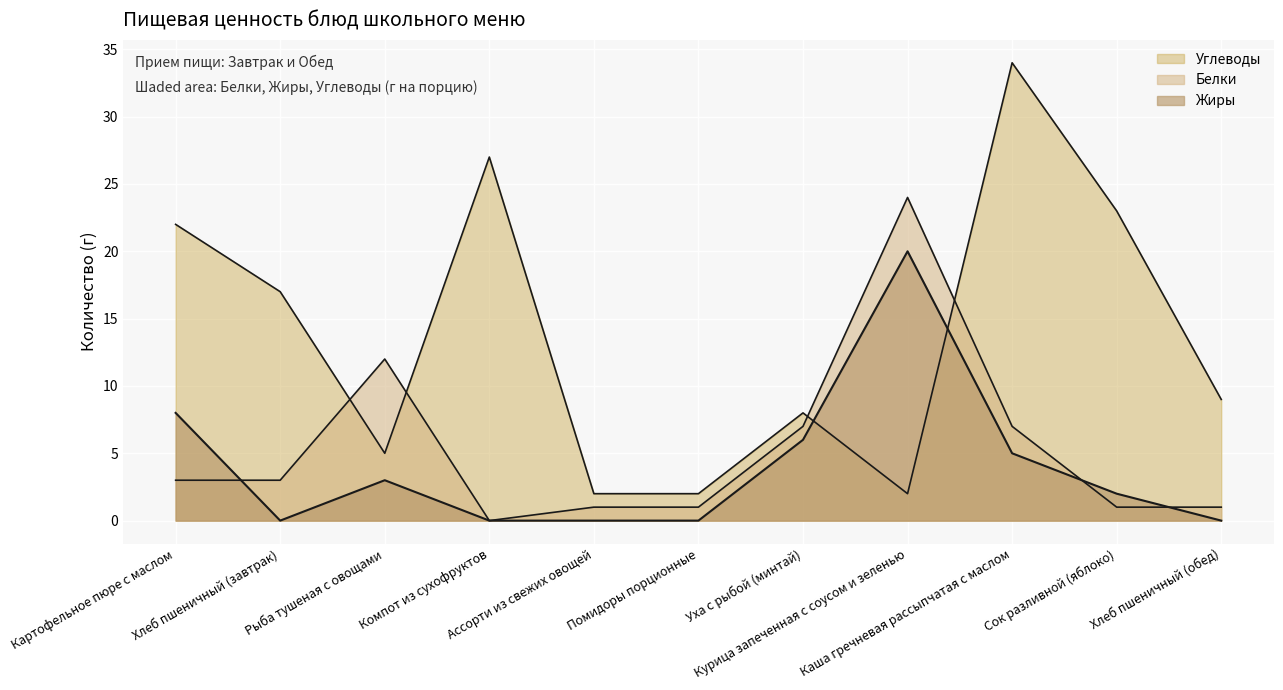

At which label is the value closest to 10?

Картофельное пюре с маслом